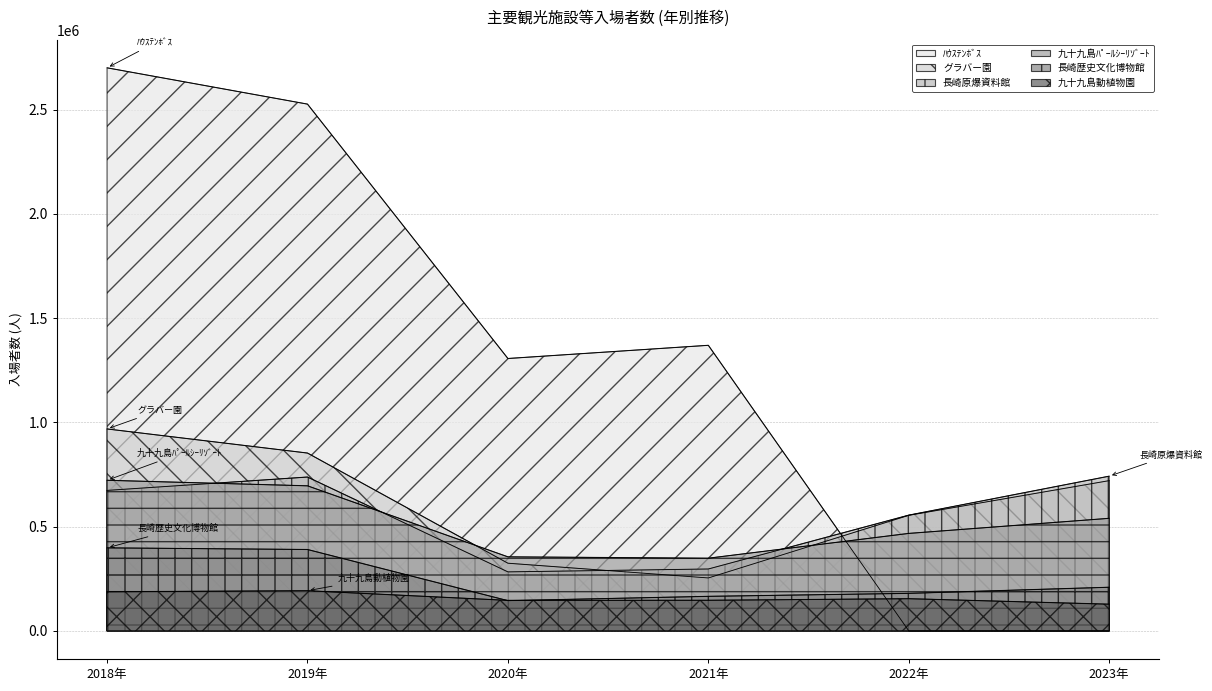

How many lines are shown in the chart?

6